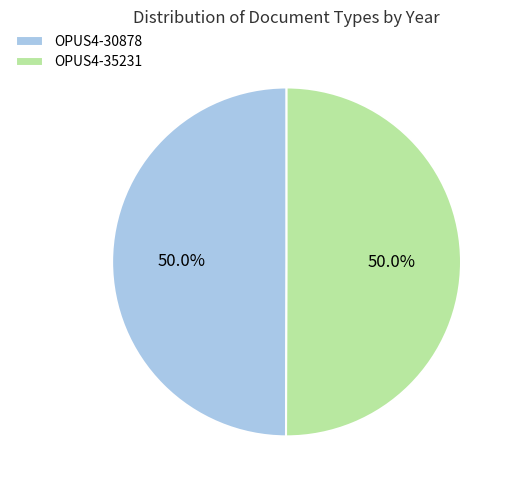

Is it true that OPUS4-30878 is 40% of the pie?

False